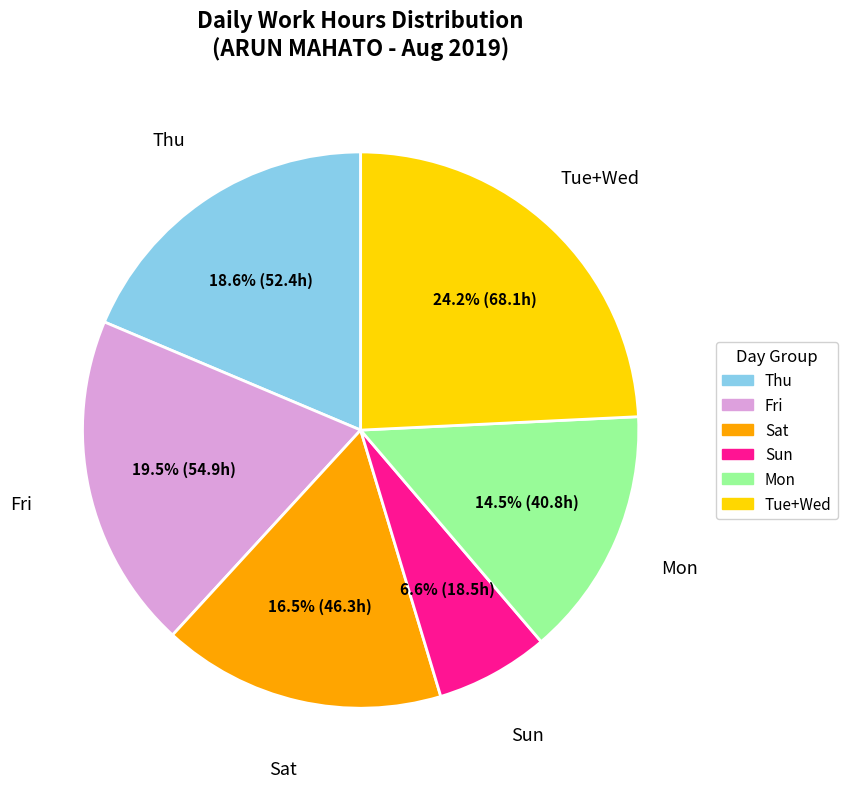

Is there a majority slice in this chart?

No